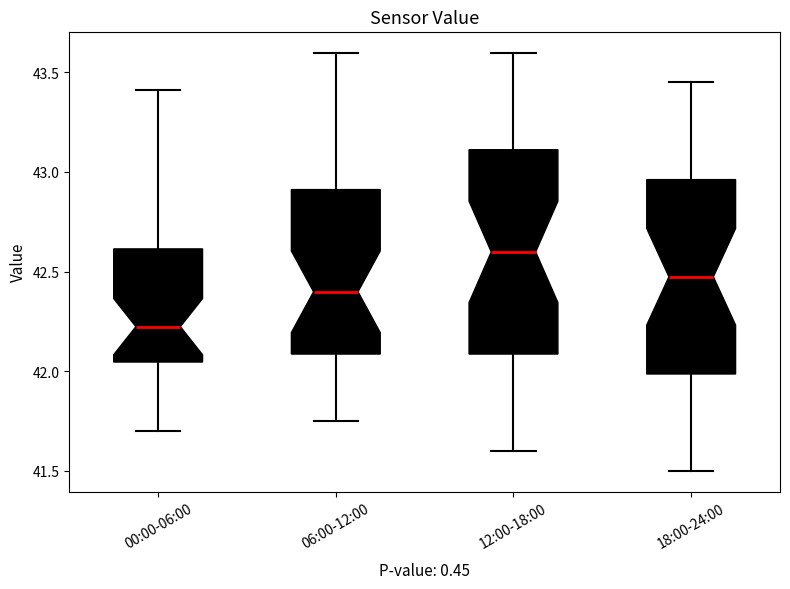

Reading left to right, read every box against the y-axis: the position of its median line, the range the box covers, and the ends of its whiskers. The values are not printed on the chart, so give them approximately, as read against the axis.

00:00-06:00: median 42.25, box 42.05 to 42.60, whiskers 41.70 to 43.40
06:00-12:00: median 42.40, box 42.10 to 42.90, whiskers 41.75 to 43.60
12:00-18:00: median 42.60, box 42.10 to 43.10, whiskers 41.60 to 43.60
18:00-24:00: median 42.50, box 42.00 to 42.95, whiskers 41.50 to 43.45